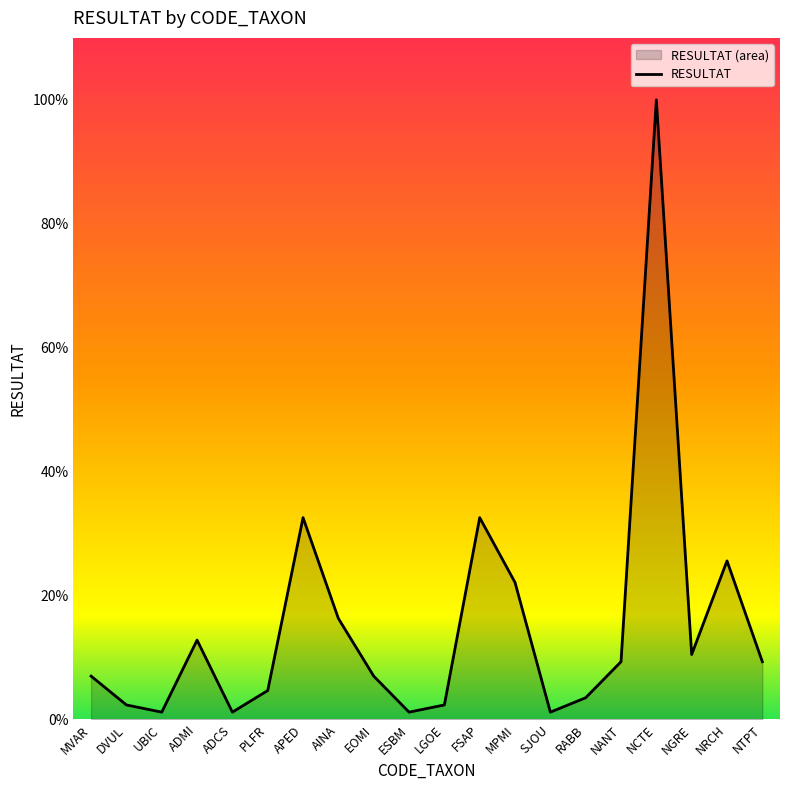

What is the ratio of the value at EOMI to the value at ESBM?

6.0